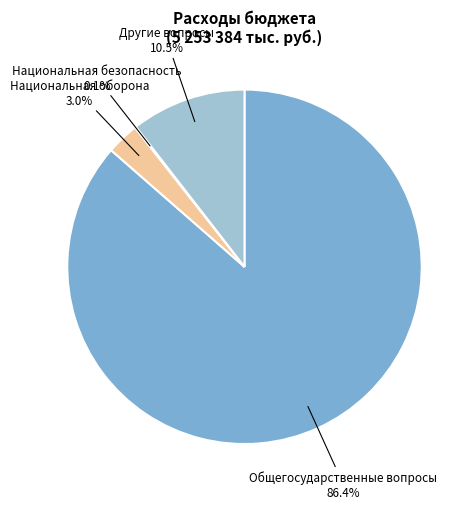

Do Национальная оборона and Другие вопросы together represent more than half of the pie?

No